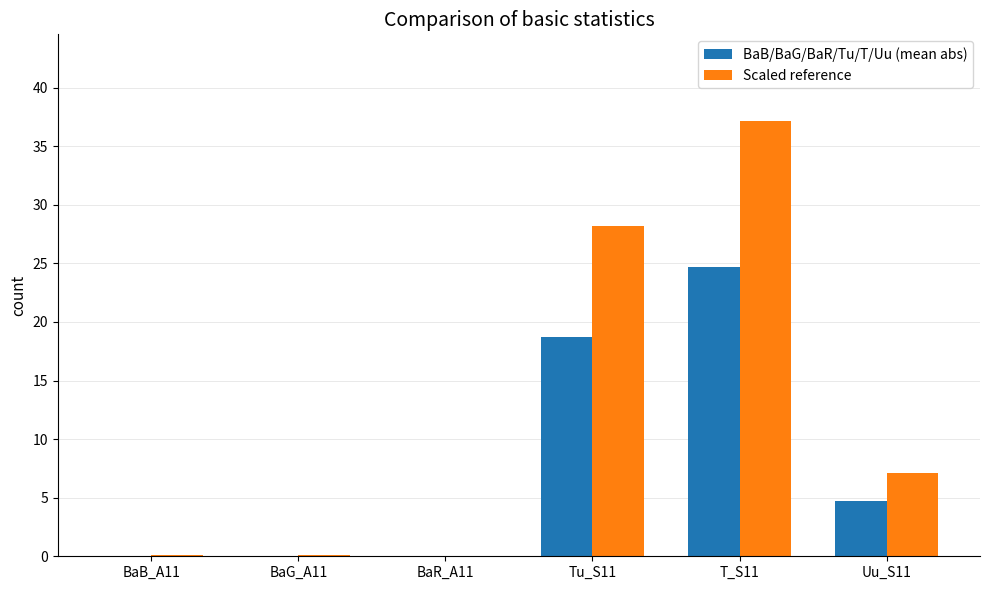

The value of Scaled reference at Tu_S11 is 28.2. True or false?

True